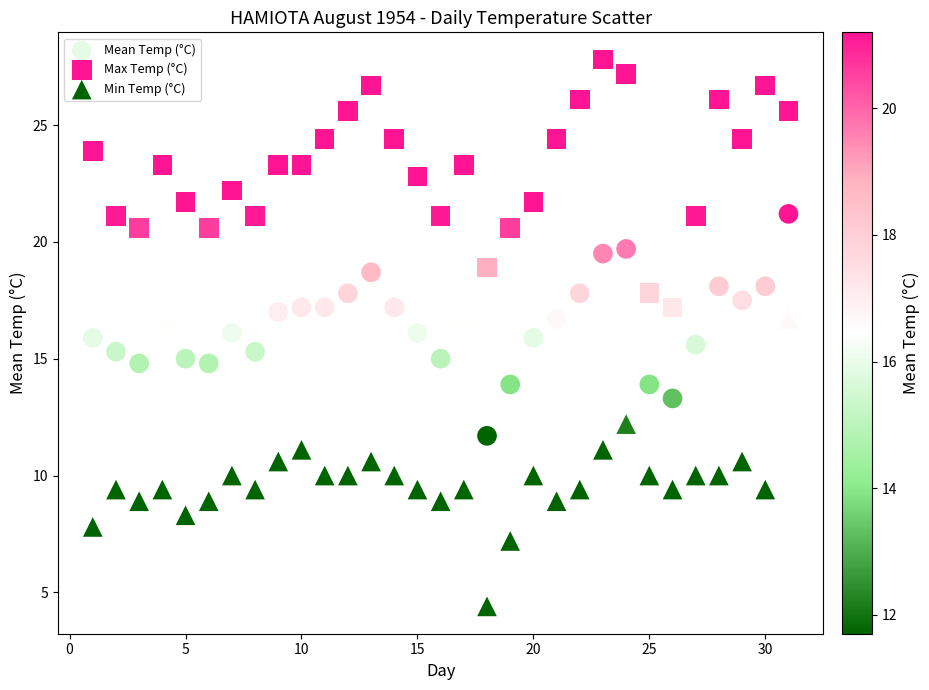

Across all data points, what is the range of X values (max minus min)?

30.0